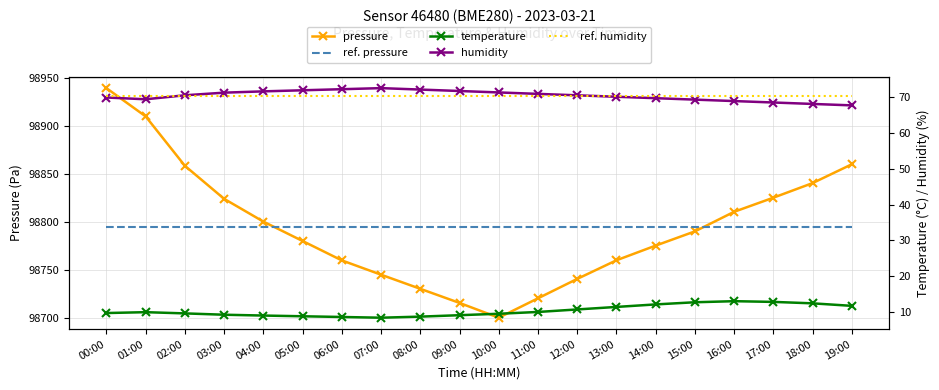

Is it true that ref. humidity equals 70.3 at 05:00?

True